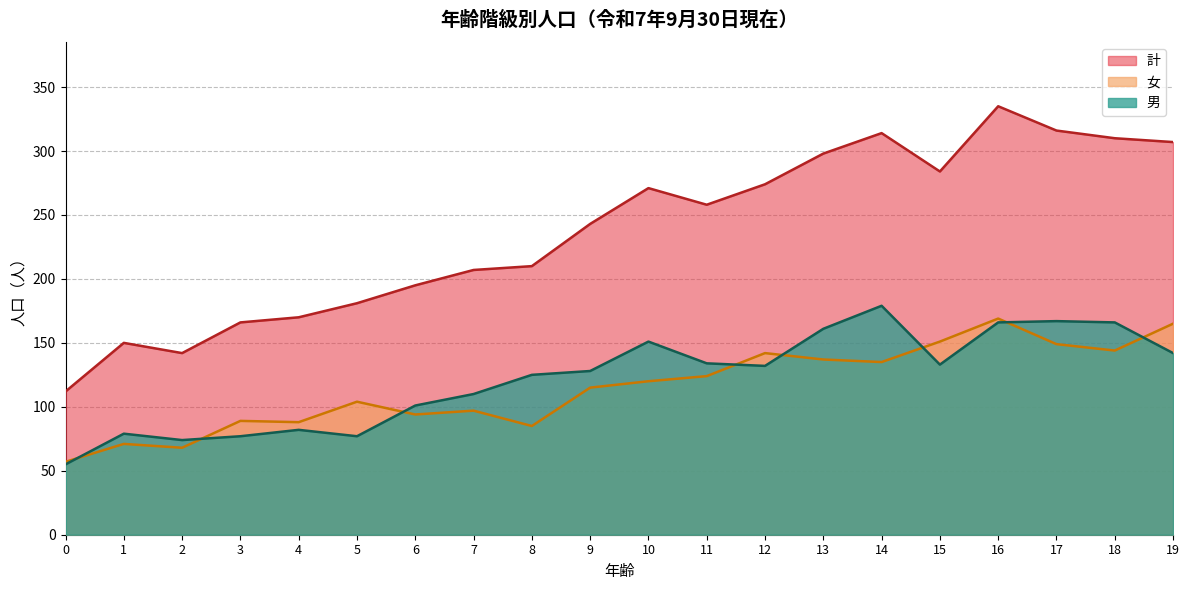

Between 7 and 19, which series saw the biggest shift?

計